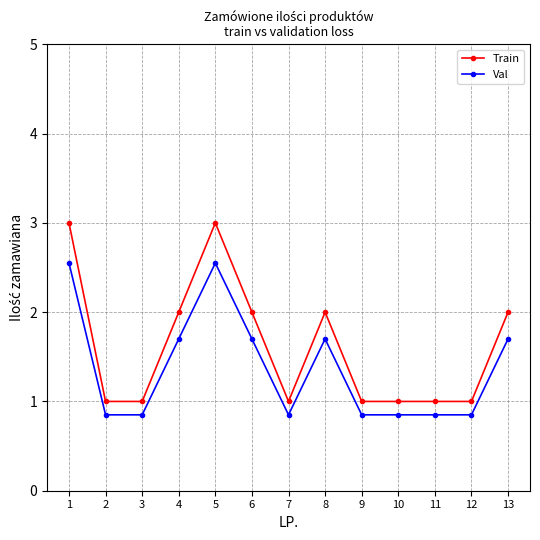

True or false: Train and Val cross at least once.

False